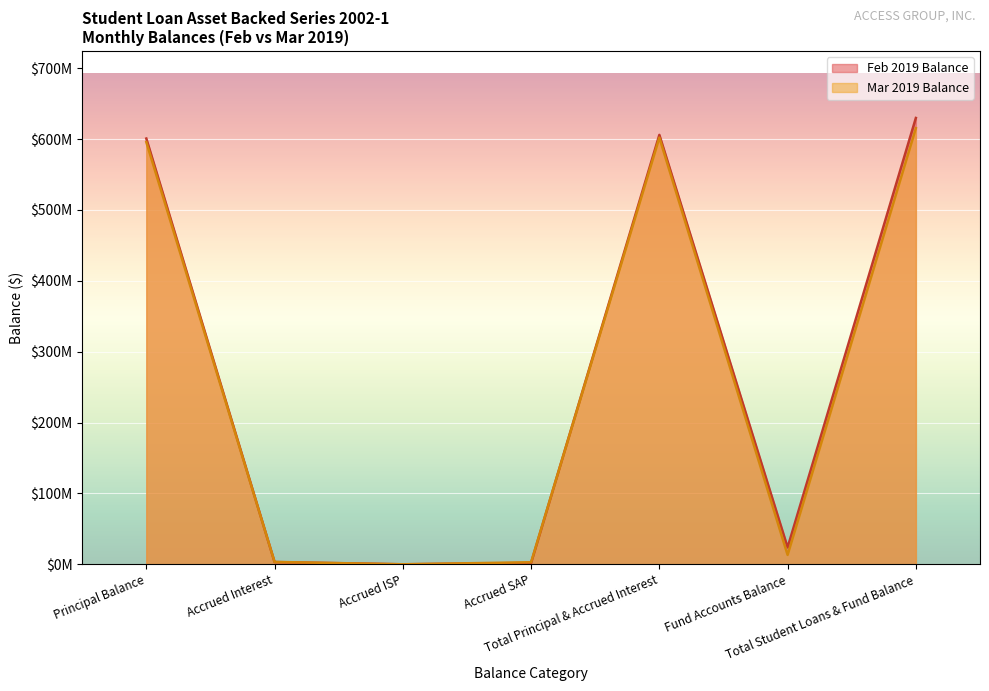

Reading left to right, list all the values displayed in this chart.

Feb 2019 Balance: 600797891.5	3187200.5	35240.8	1967319.8	605987652.6	23848991.2	629836643.7
Mar 2019 Balance: 595790055.4	3390125.8	52986.3	2937822.4	602170989.9	13264542.0	615435531.9